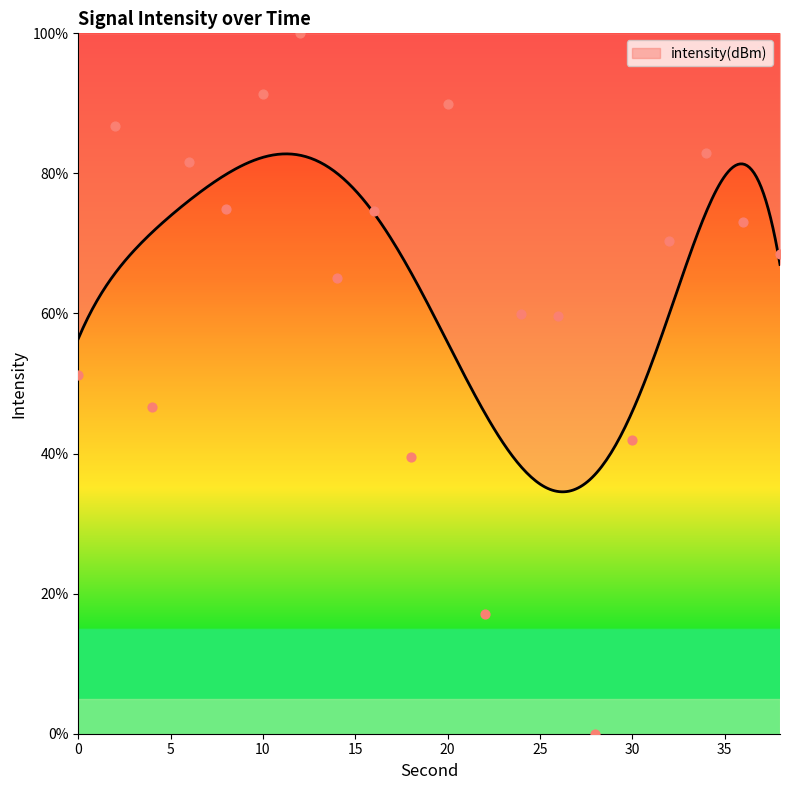

Approximately how many times larger is the value at 18 compared to 20?

0.4